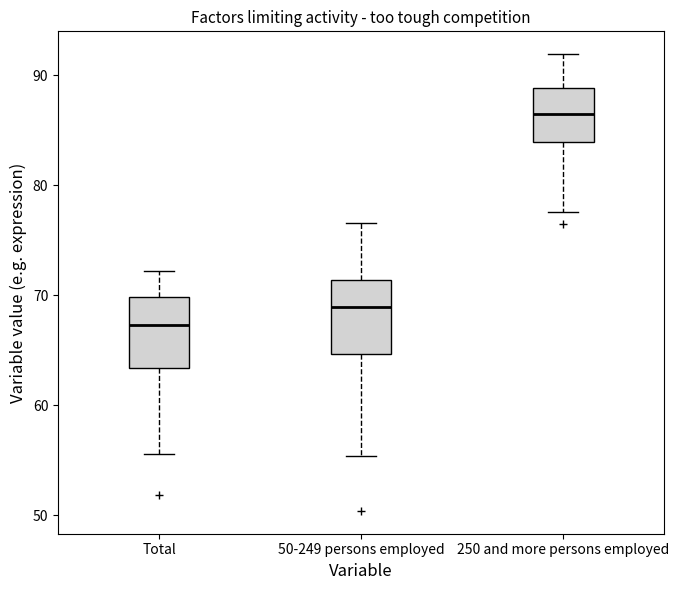

Reading left to right, read every box against the y-axis: the position of its median line, the range the box covers, and the ends of its whiskers. The values are not printed on the chart, so give them approximately, as read against the axis.

Total: median 67, box 63 to 70, whiskers 56 to 72
50-249 persons employed: median 69, box 65 to 71, whiskers 55 to 77
250 and more persons employed: median 87, box 84 to 89, whiskers 78 to 92